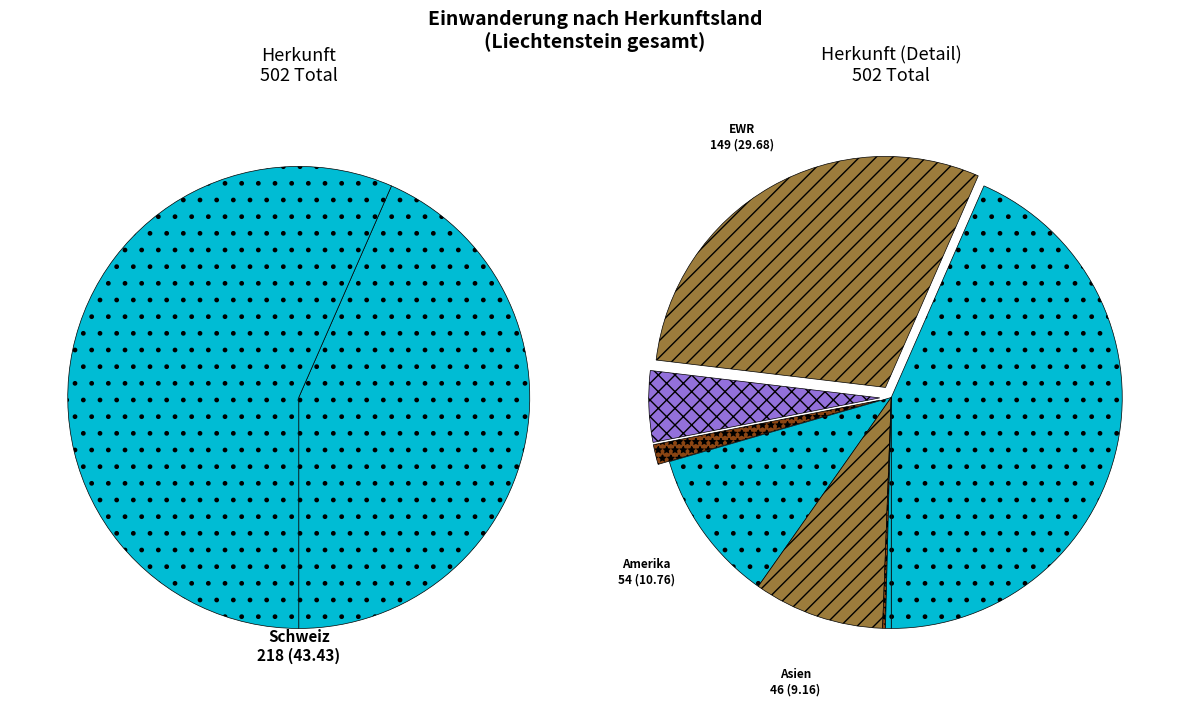

To the nearest percent, what is the difference between the largest and smallest slice percentages?

43%